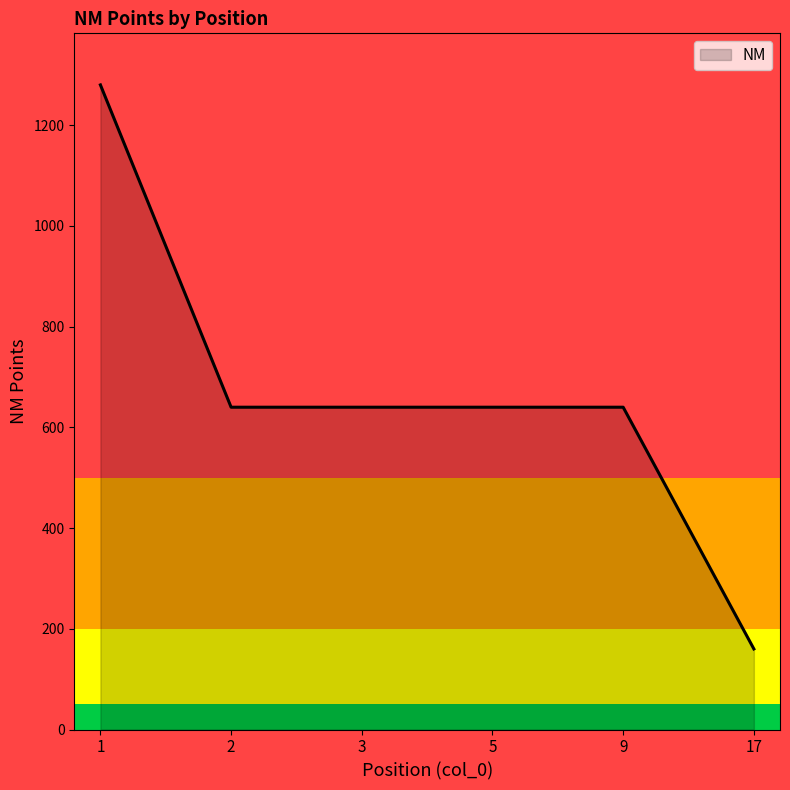

Is it true that the value at 5 is 52?

False